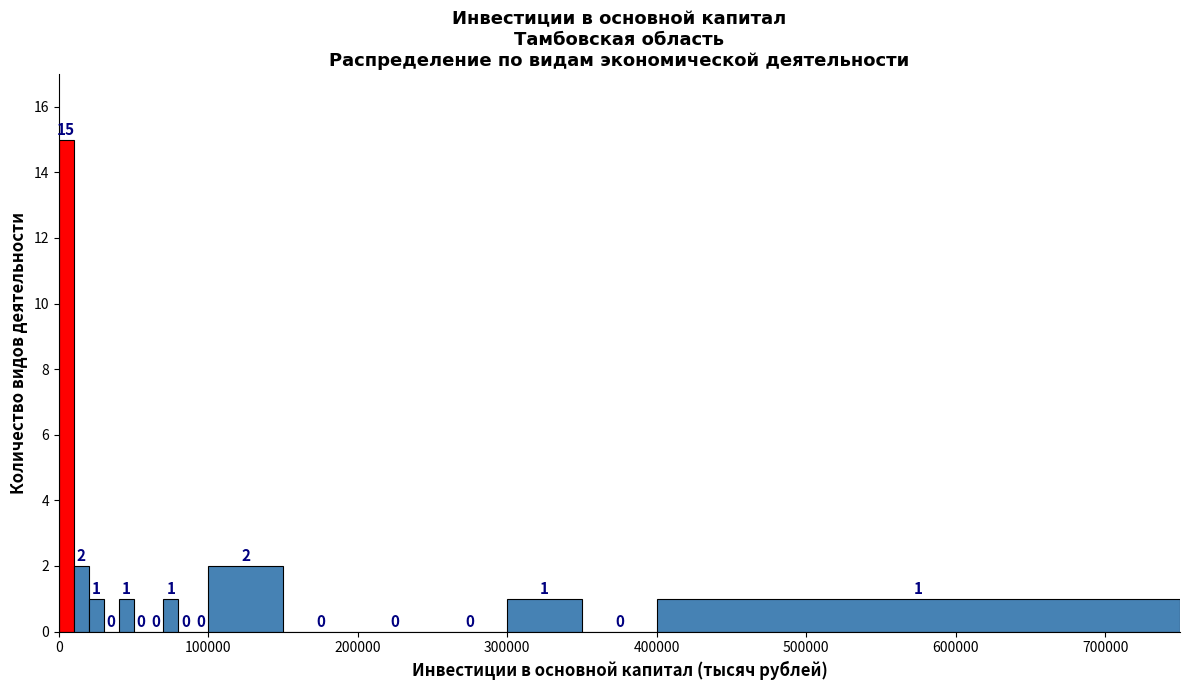

Read against the x-axis, roughly where is the centre of the tallest bar?

10000